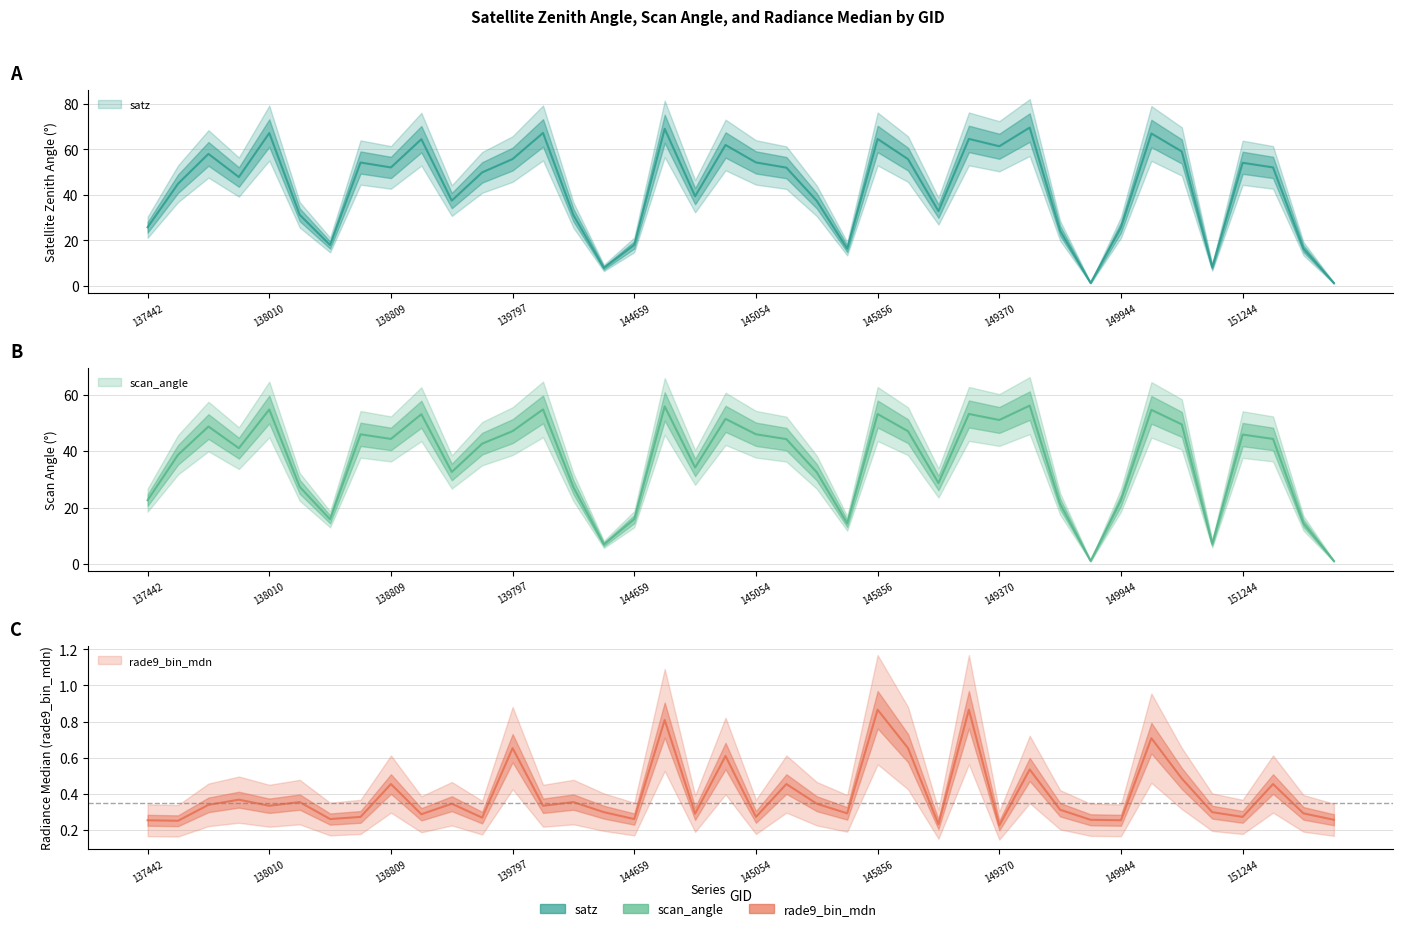

True or false: rade9_bin_mdn and scan_angle cross at least once.

False